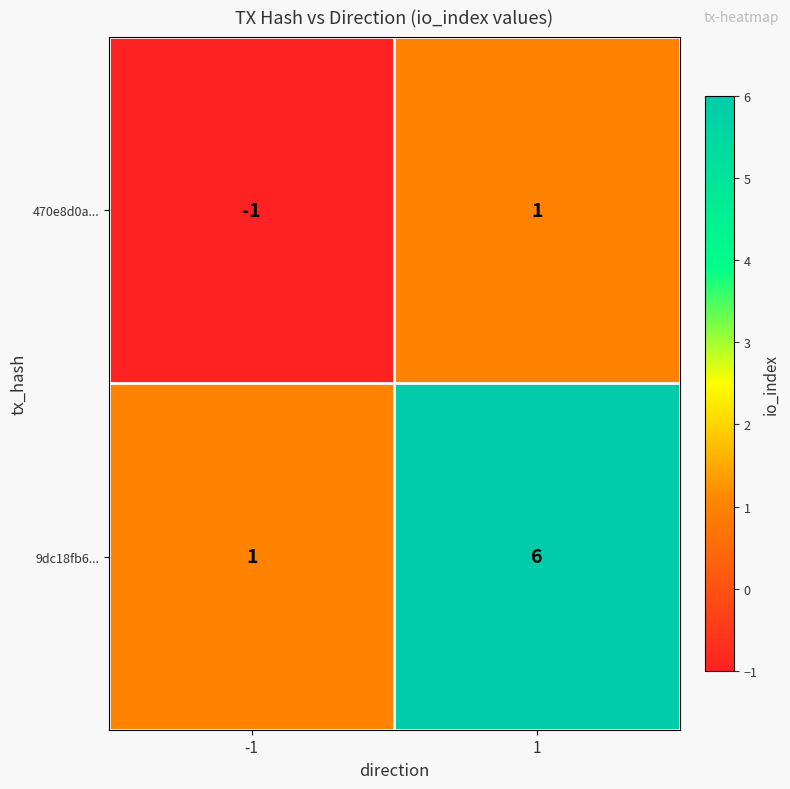

What is the greatest value displayed?

6